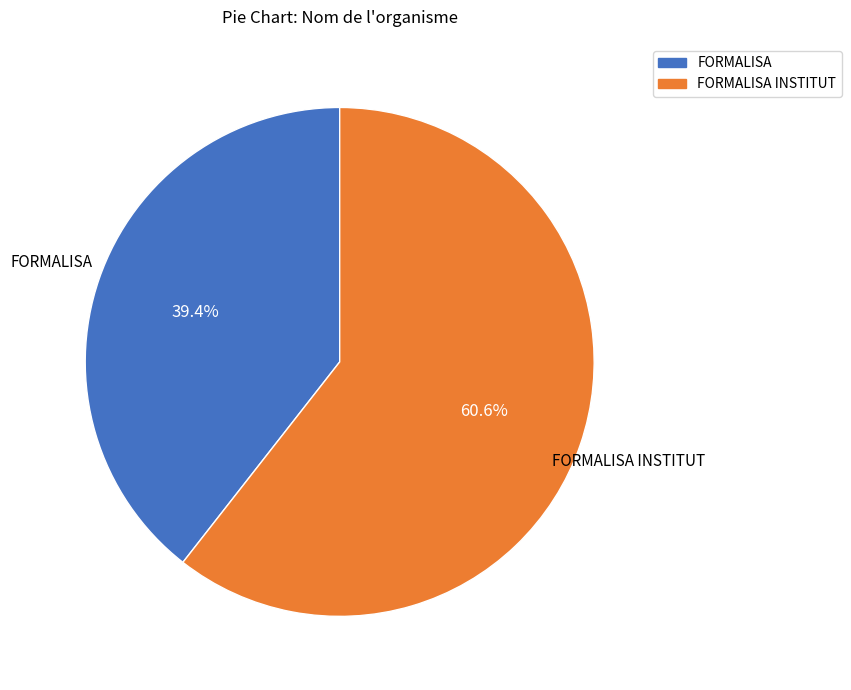

Is there any slice that represents more than half of the pie?

Yes